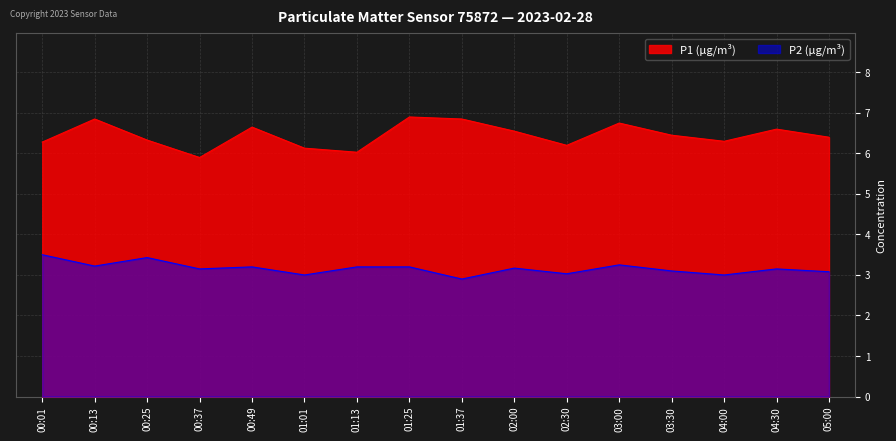

What is the maximum value shown in the chart?

6.9